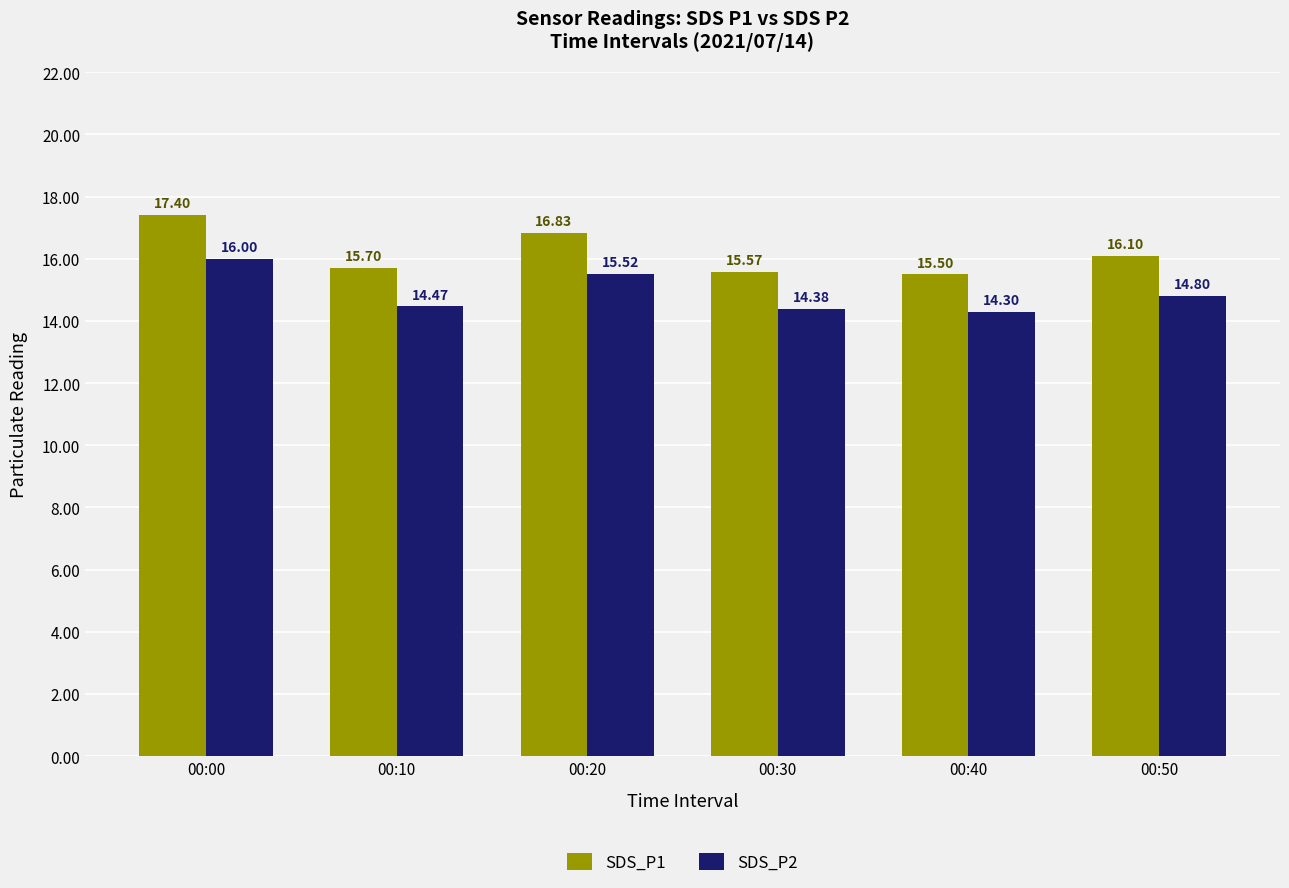

Is the value of SDS_P1 at 00:20 greater than the value of SDS_P2 at 00:30?

Yes